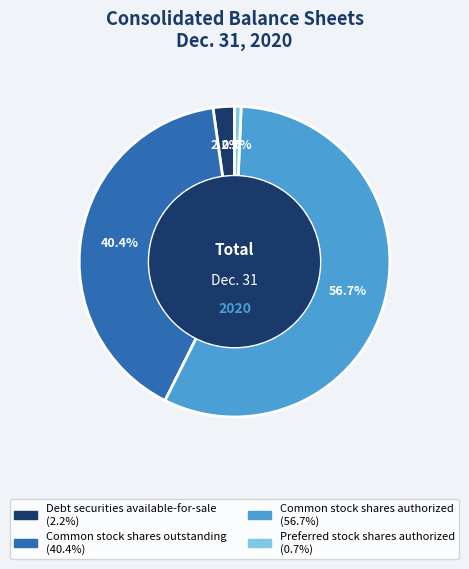

To the nearest percent, what percentage of the pie is Common stock shares authorized?

57%